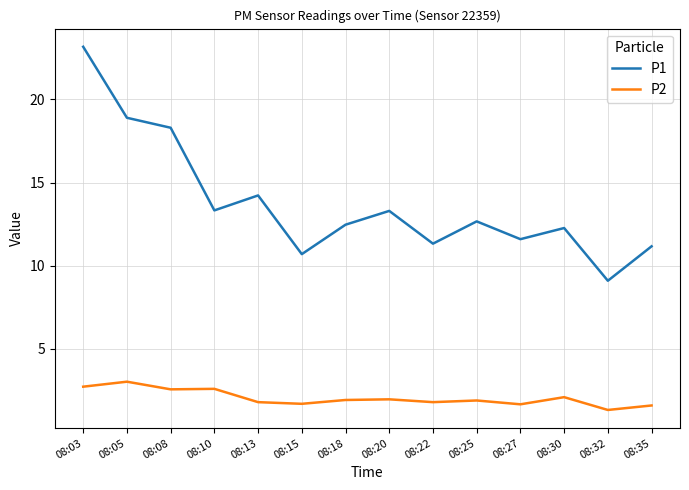

True or false: P2 and P1 cross at least once.

False